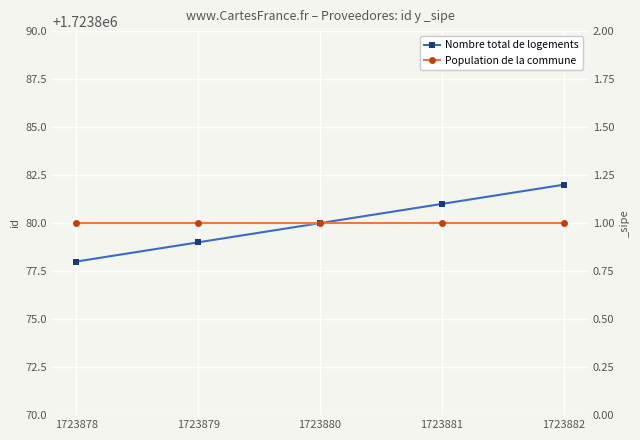

Is the value of Nombre total de logements at 1723880 greater than the value of Population de la commune at 1723882?

Yes